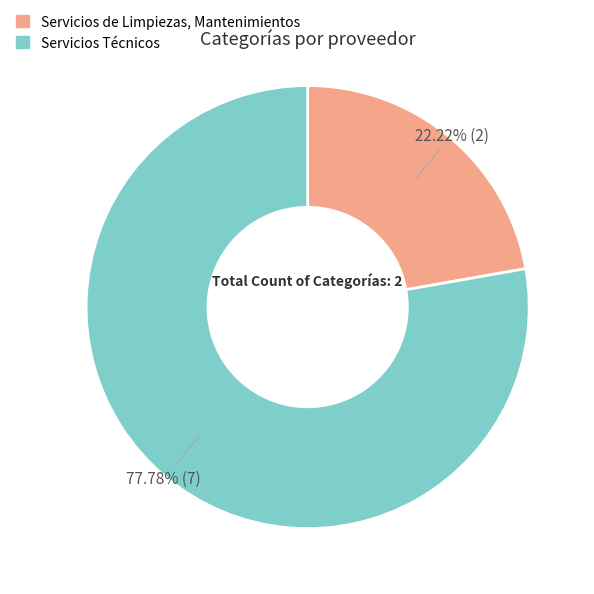

To the nearest percent, what portion does Servicios Técnicos represent?

78%